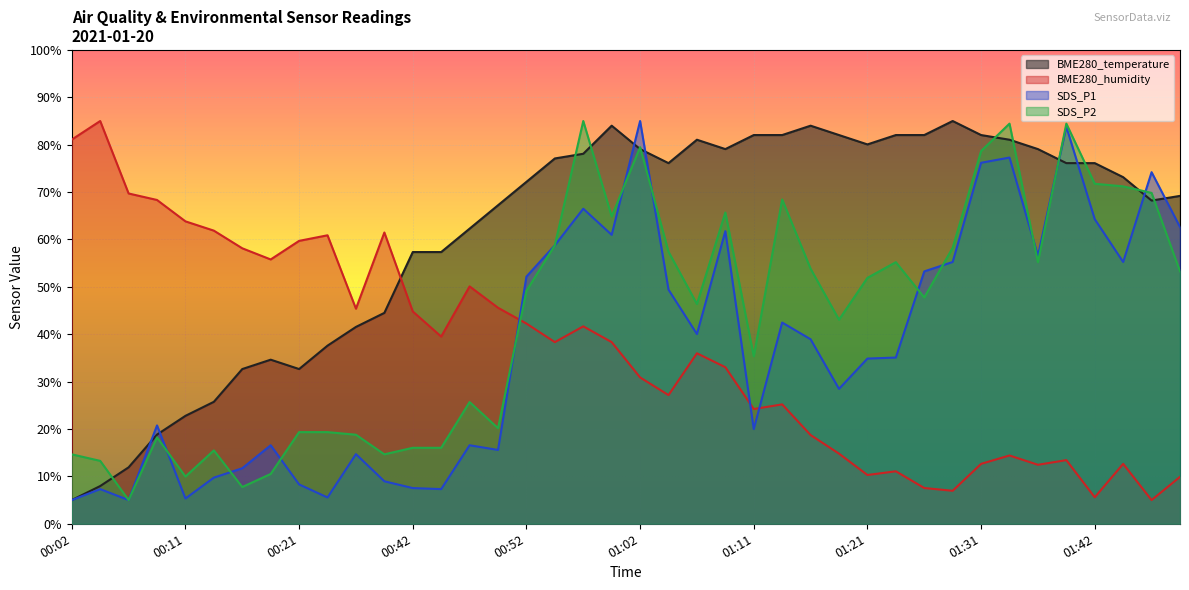

At which category is the sum across all series the highest?

01:02